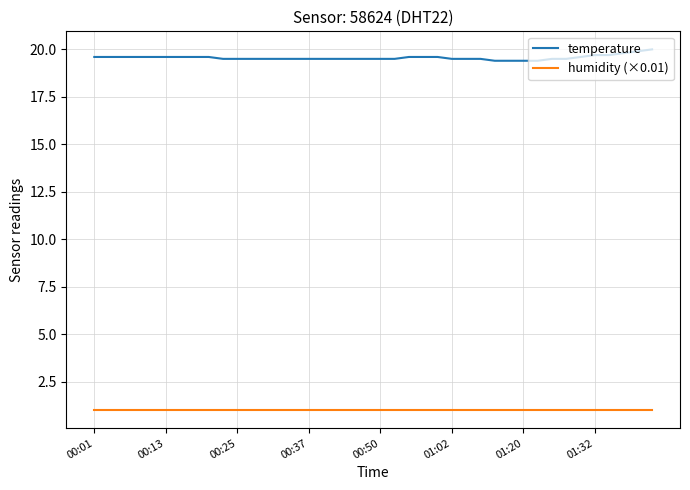

True or false: humidity (×0.01) and temperature cross at least once.

False